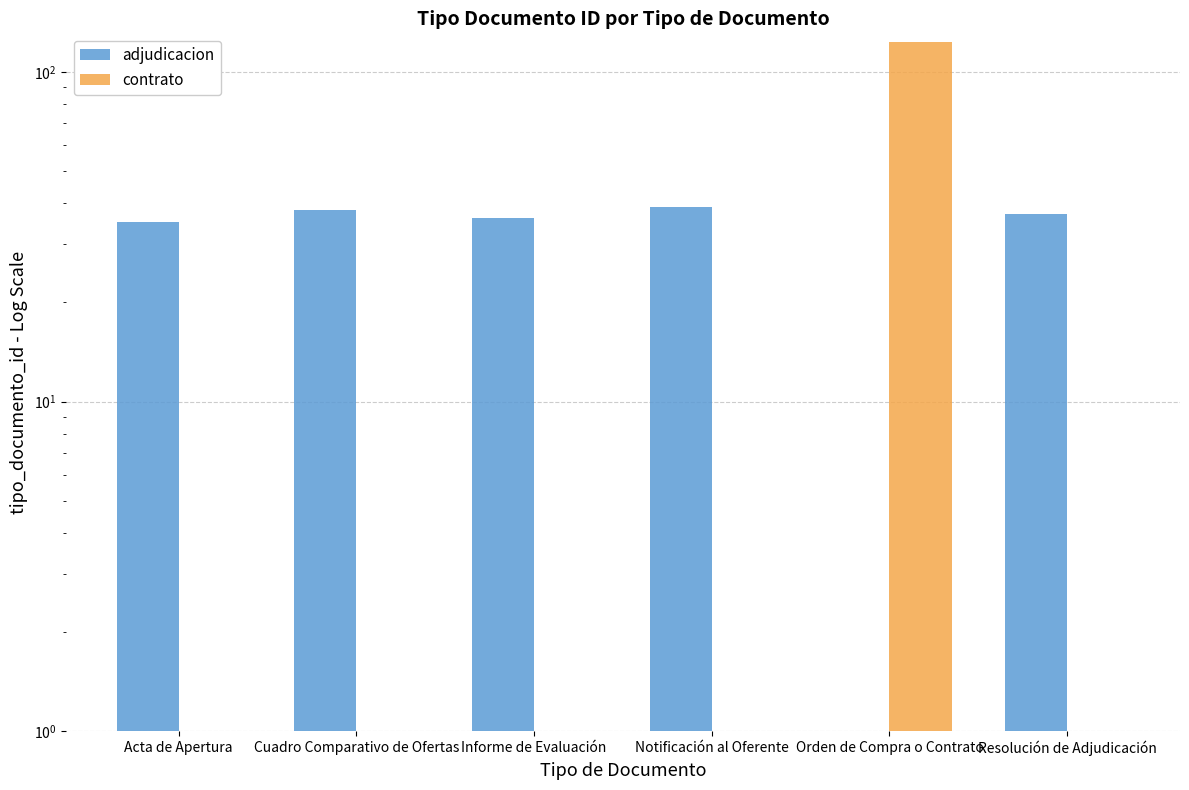

Reading left to right, transcribe all the data shown in this chart.

adjudicacion: 35	38	36	39	0	37
contrato: 0	0	0	0	123	0